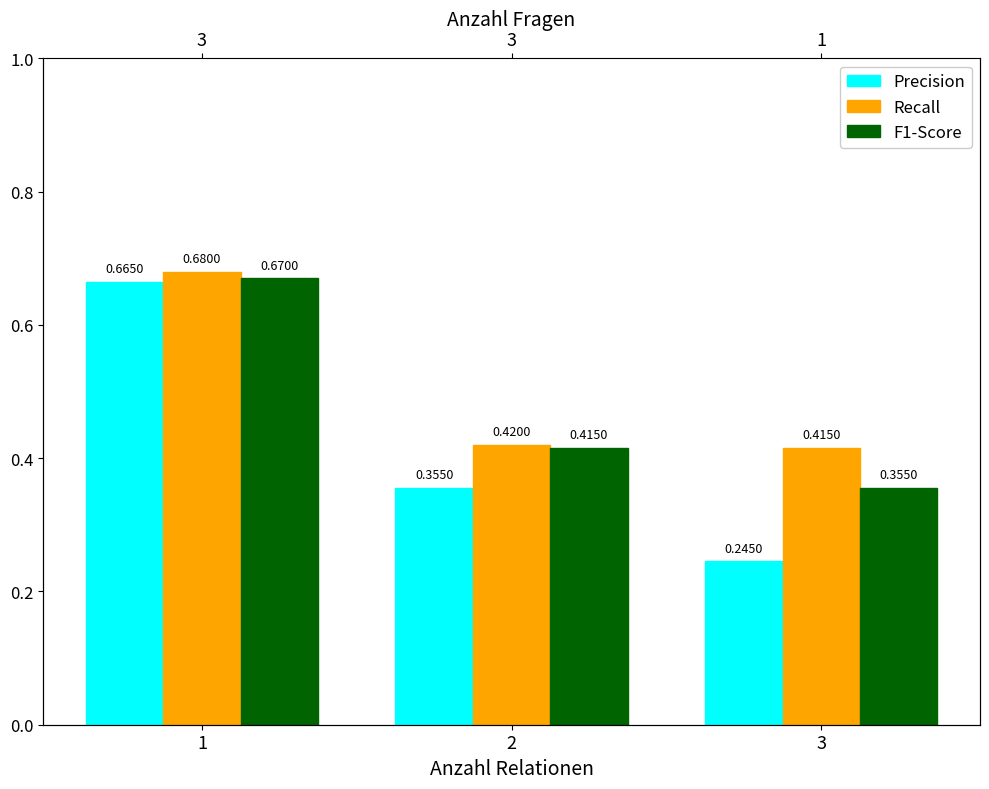

The Recall series shows 0.4 at 2. True or false?

True